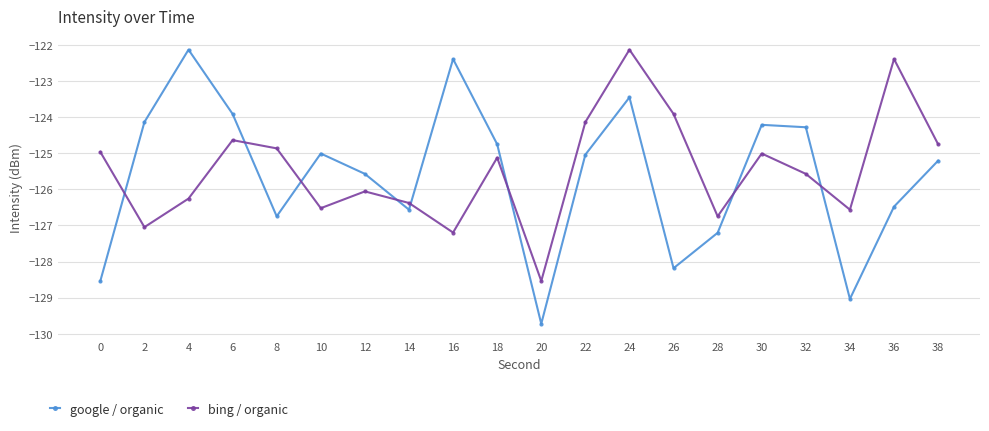

Count the number of categories in the chart.

20